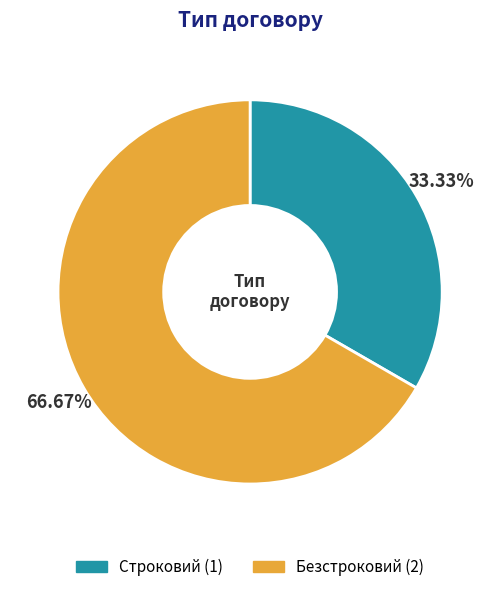

Does Строковий represent more than half of the total?

No